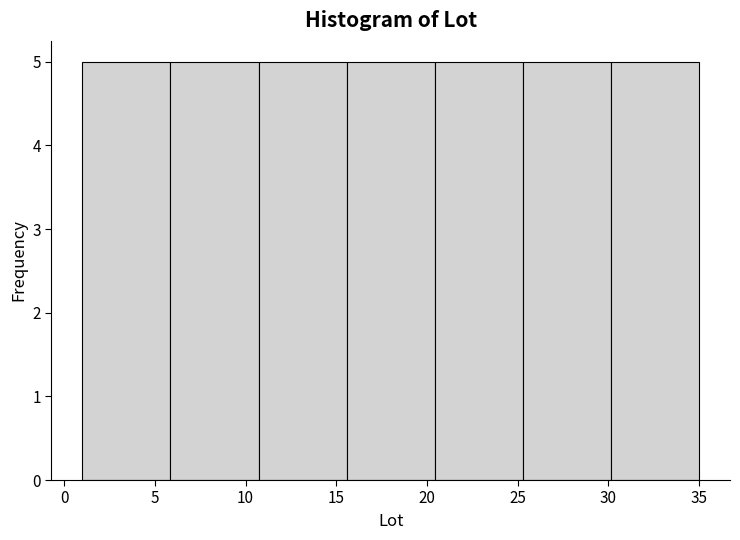

Reading left to right, transcribe this chart: for each bar, give the range it covers on the x-axis and its height. Neither the bar edges nor the heights are printed on the chart, so give them approximately, as read against the axes.

1.0 to 6.0: 5
6.0 to 10.5: 5
10.5 to 15.5: 5
15.5 to 20.5: 5
20.5 to 25.5: 5
25.5 to 30.0: 5
30.0 to 35.0: 5